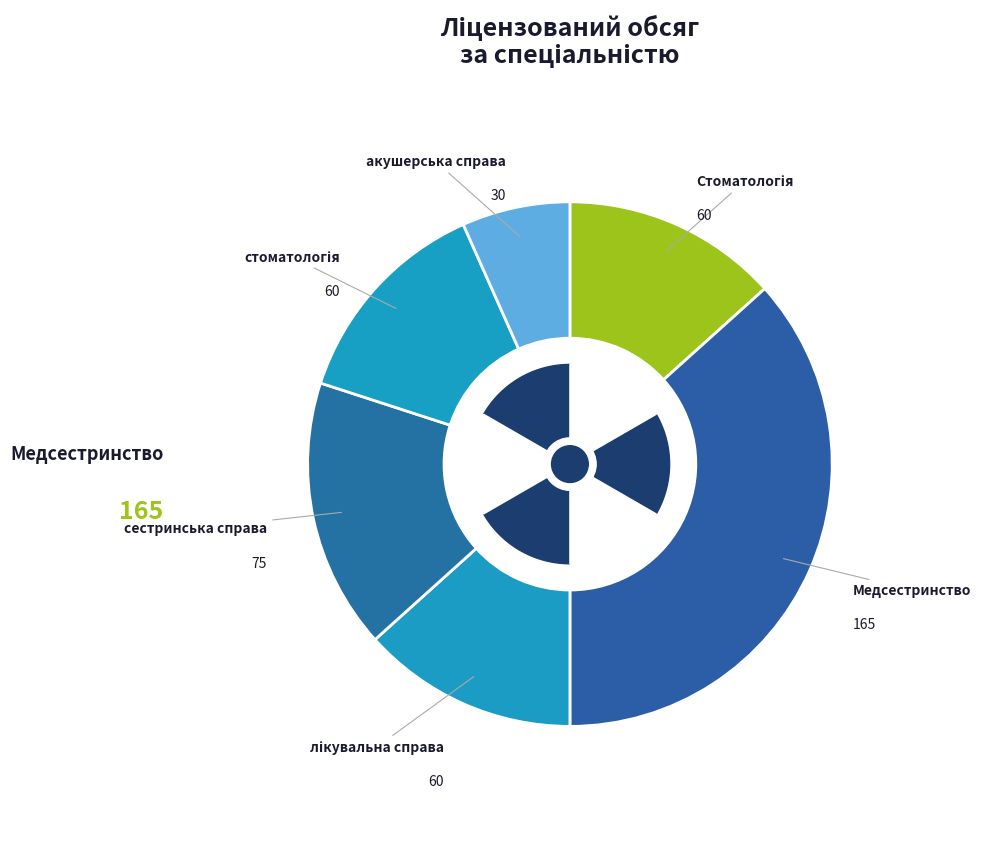

How many segments does this pie chart have?

6